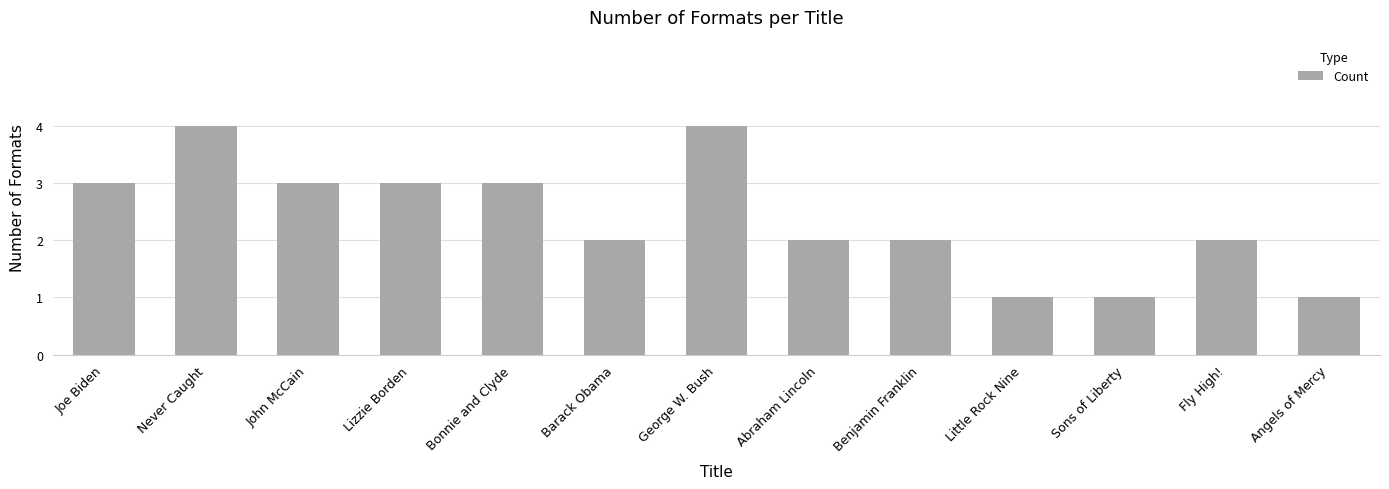

Does the chart contain any negative values?

No